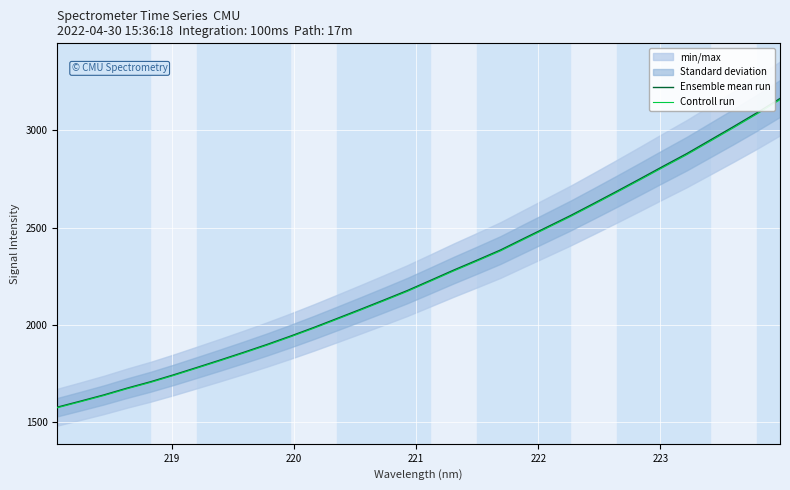

What is the highest value of the Ensemble mean run series?

3164.0